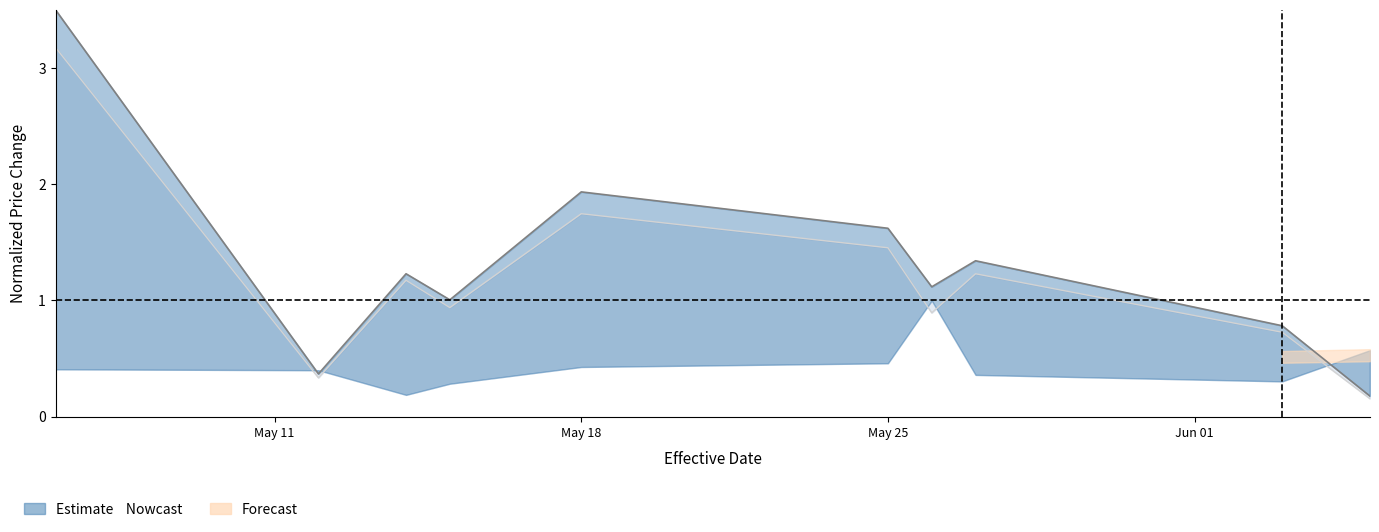

Rank the categories by new_price value from lowest to highest.

2020-06-05, 2020-05-12, 2020-06-03, 2020-05-15, 2020-05-26, 2020-05-14, 2020-05-27, 2020-05-25, 2020-05-18, 2020-05-06